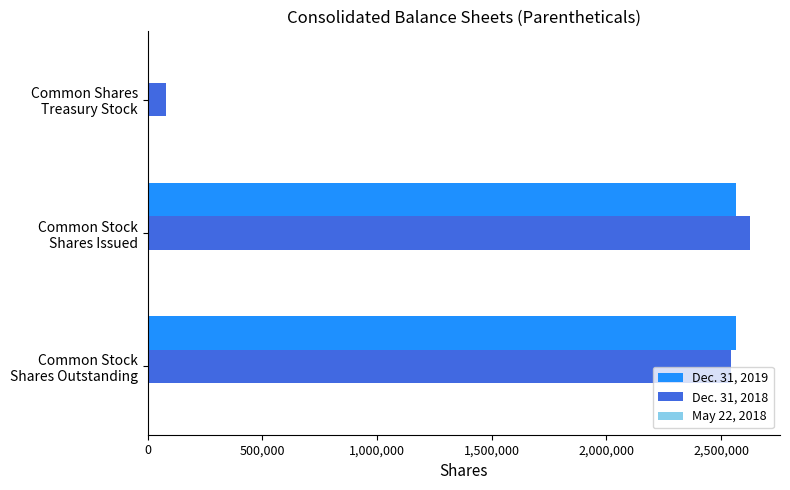

What is the maximum value shown in the chart?

2625282